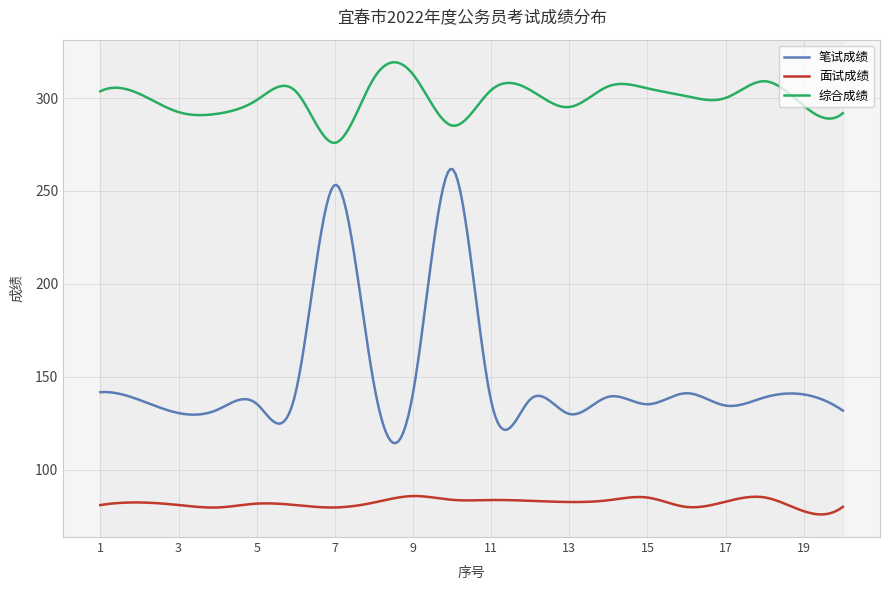

At which label is 笔试成绩 closest to 195?

8